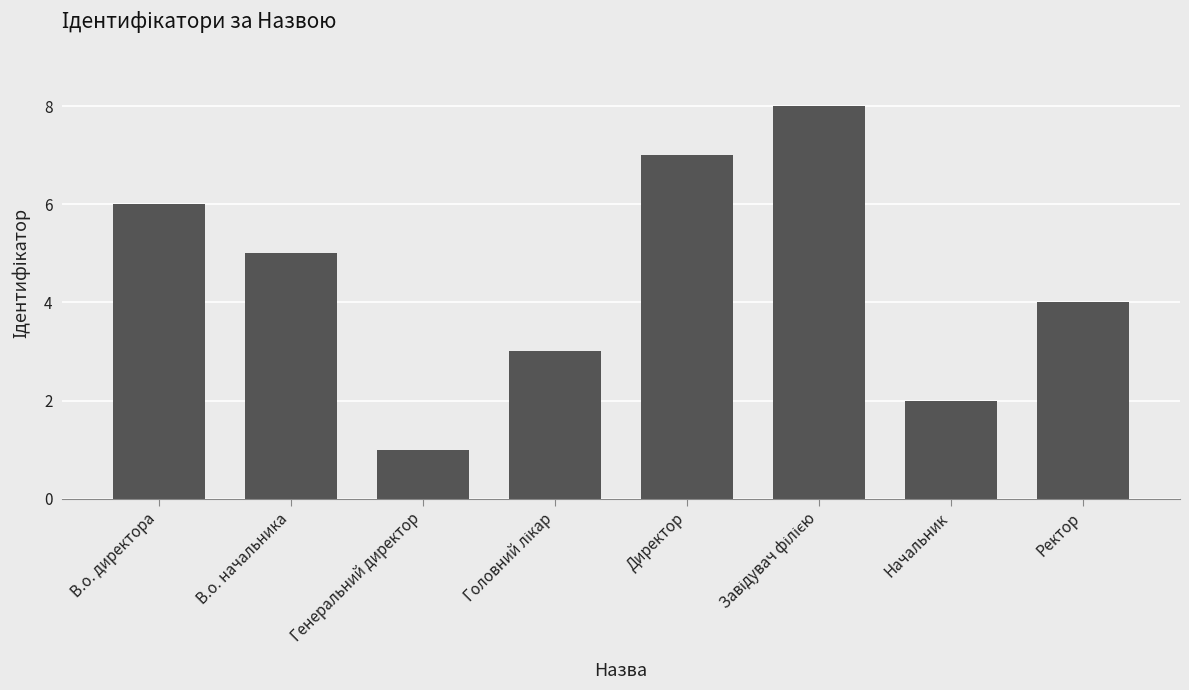

What is the minimum value shown in the chart?

1